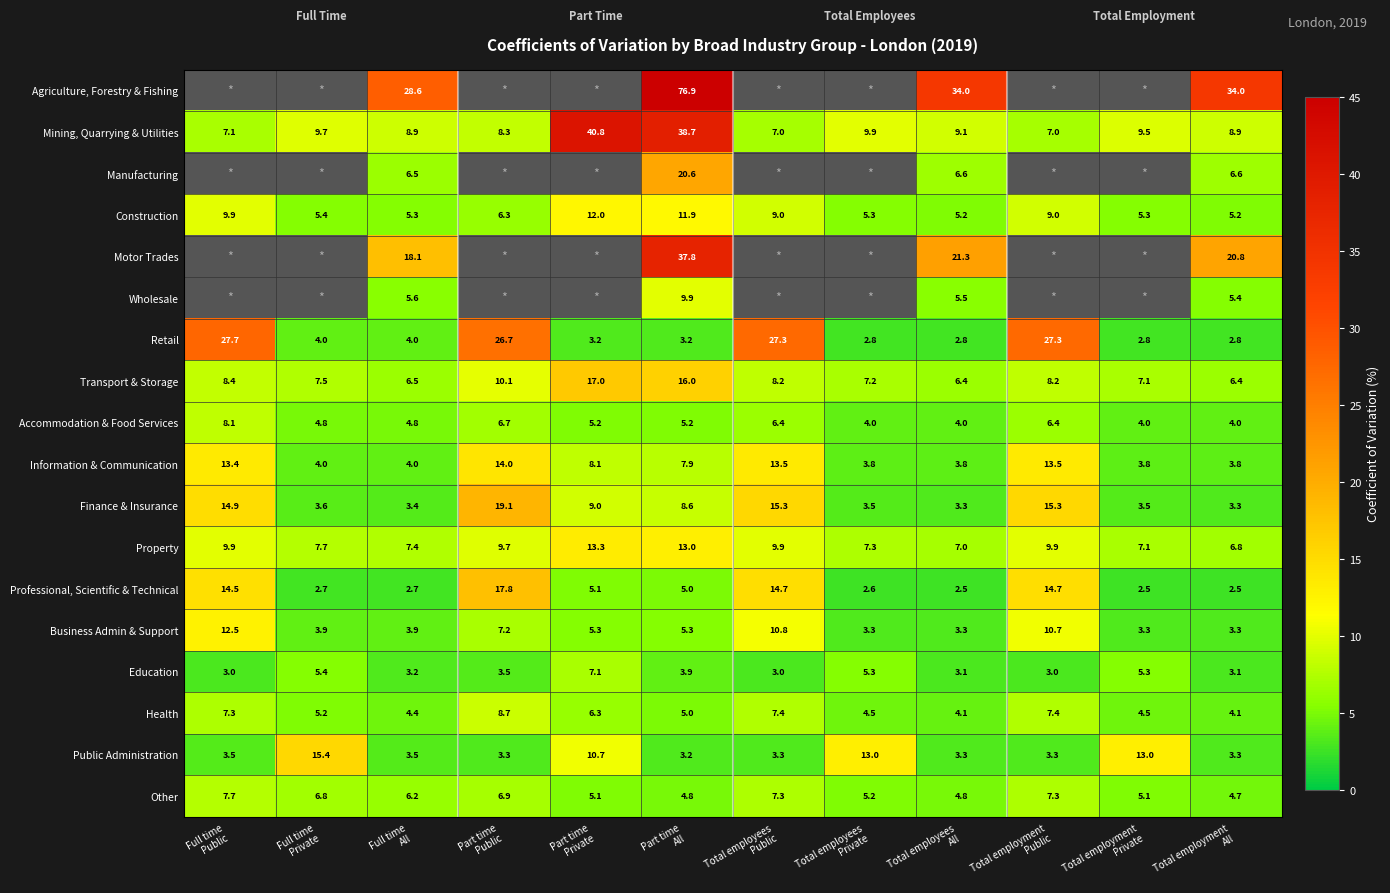

What is the average value of the Finance & Insurance series?

8.6